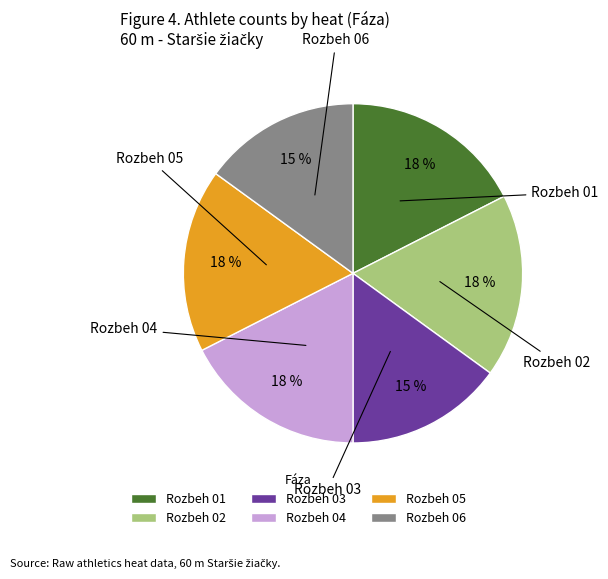

What percentage do Rozbeh 03 and Rozbeh 05 together represent?

32.5%